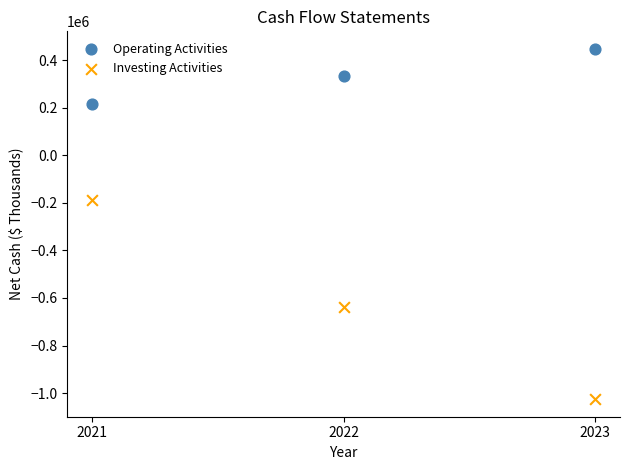

Across all data points, what is the average X value?

2022